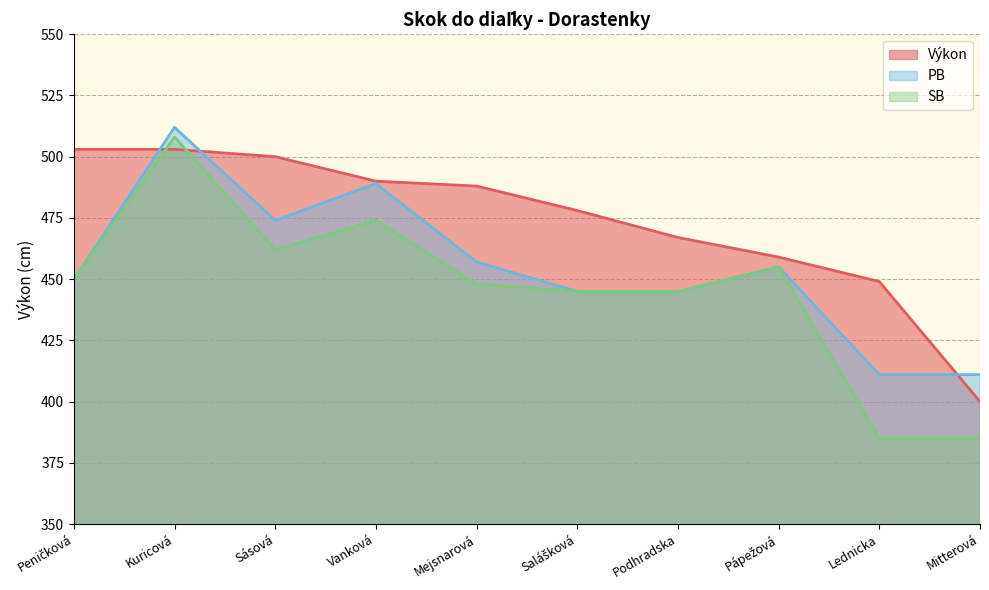

How many intersections are there between SB and Výkon?

2